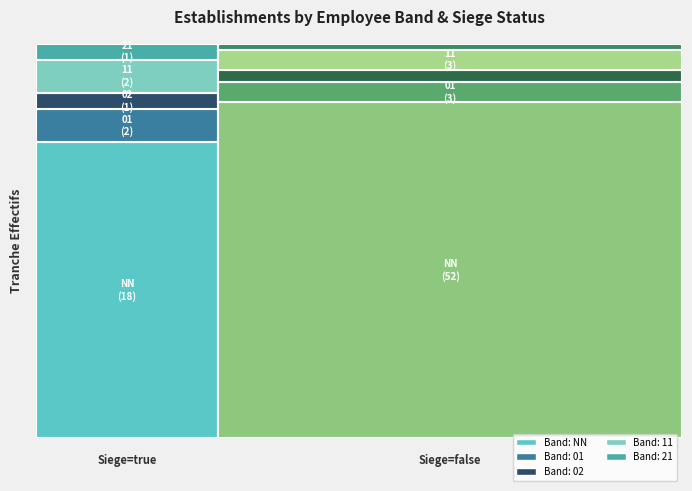

The value at 00_false is 20. True or false?

False